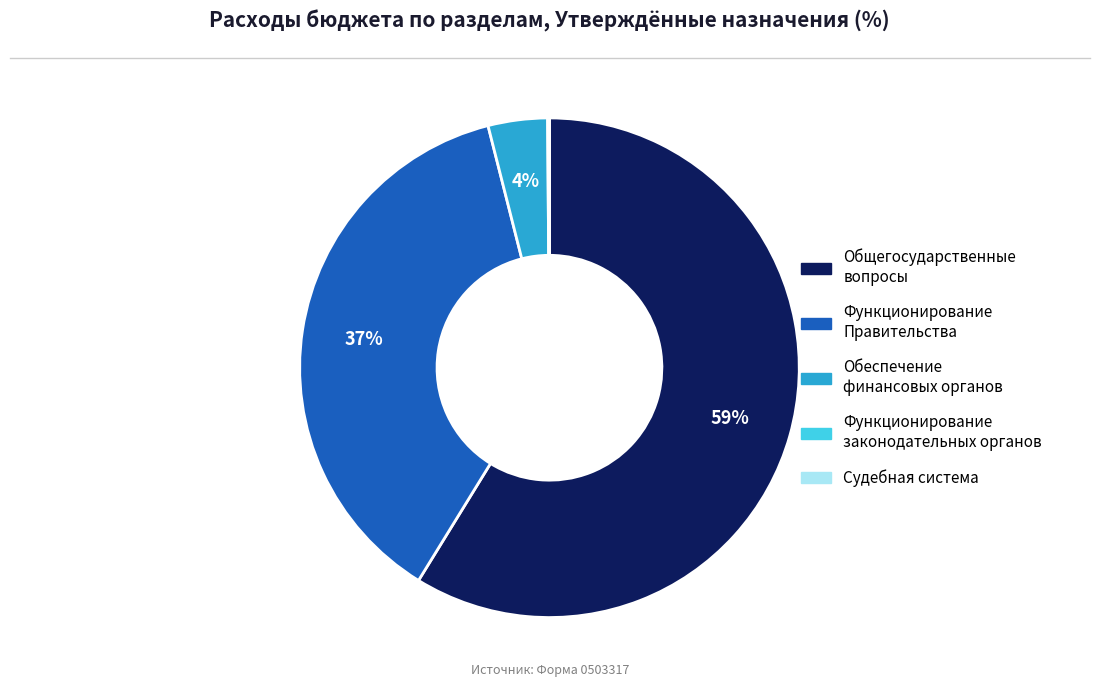

Is there a majority slice in this chart?

Yes